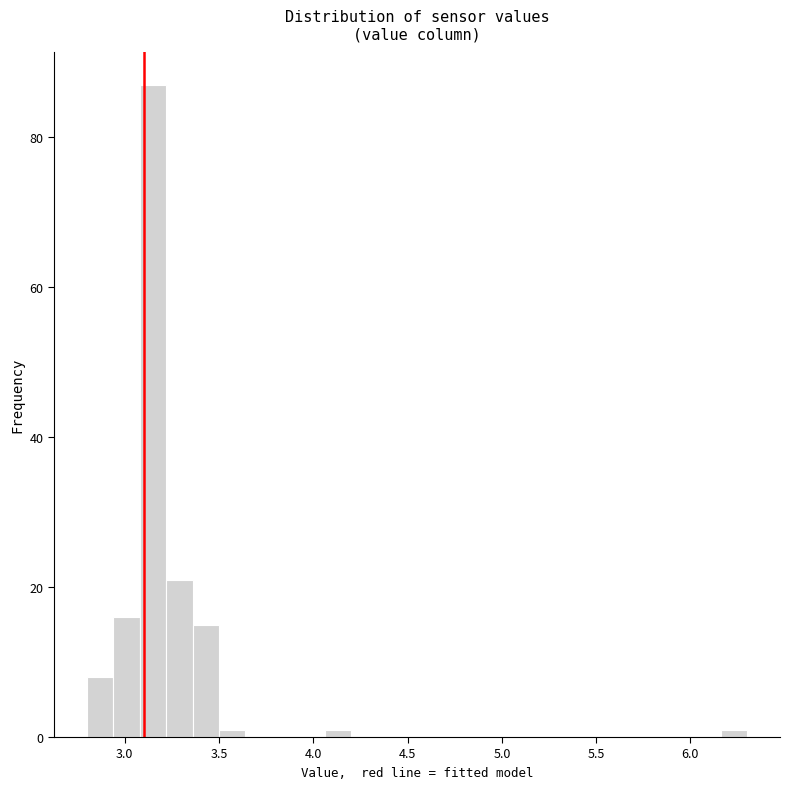

Read against the x-axis, roughly where is the centre of the tallest bar?

3.15